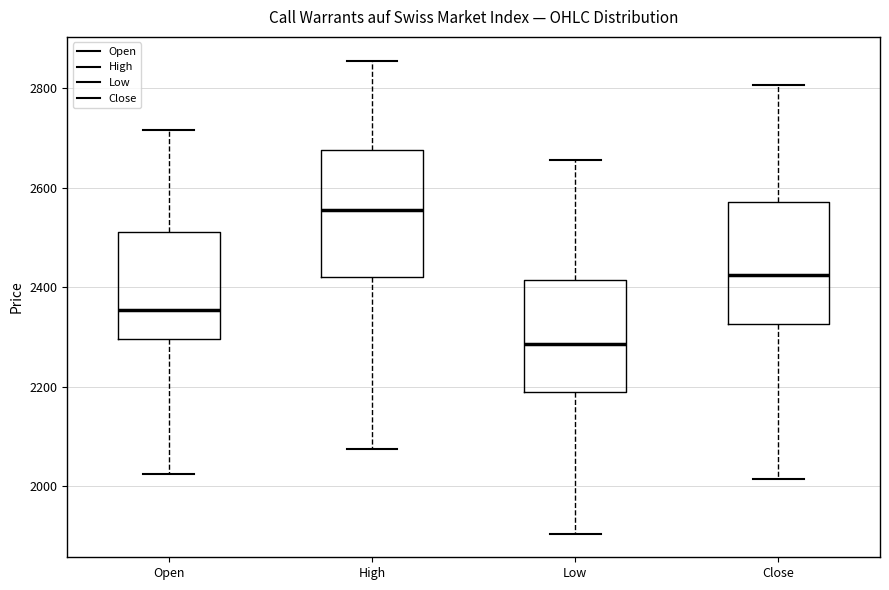

Reading left to right, read every box against the y-axis: the position of its median line, the range the box covers, and the ends of its whiskers. The values are not printed on the chart, so give them approximately, as read against the axis.

Open: median 2360, box 2300 to 2520, whiskers 2020 to 2720
High: median 2560, box 2420 to 2680, whiskers 2080 to 2860
Low: median 2280, box 2200 to 2420, whiskers 1900 to 2660
Close: median 2420, box 2320 to 2580, whiskers 2020 to 2800